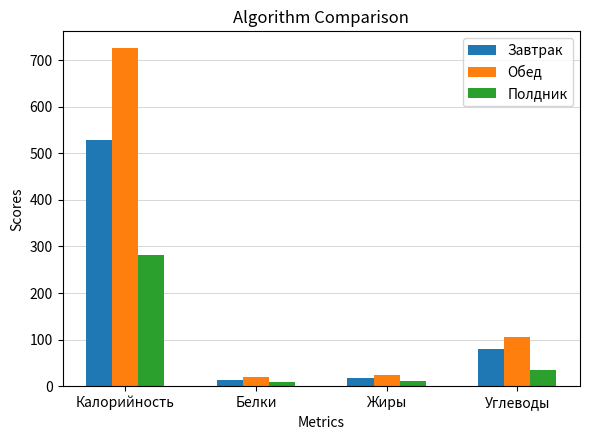

Which series changed the most between Калорийность and Жиры?

Обед